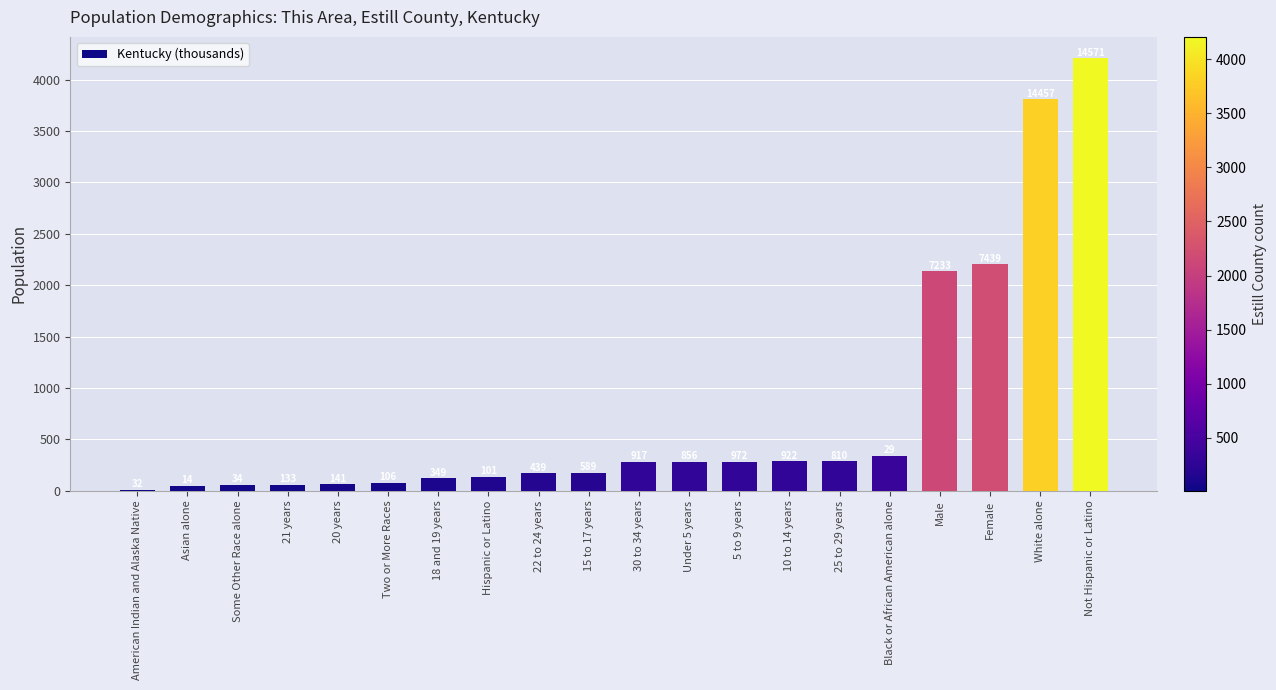

Which category has the highest value across all series?

Not Hispanic or Latino